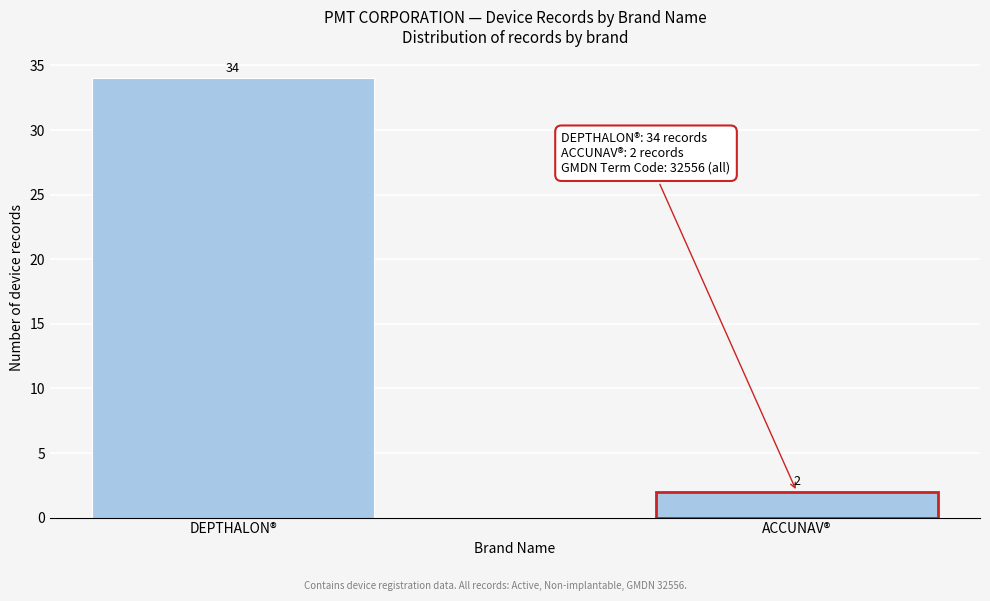

Reading left to right, list all the values displayed in this chart.

DEPTHALON®=34	ACCUNAV®=2